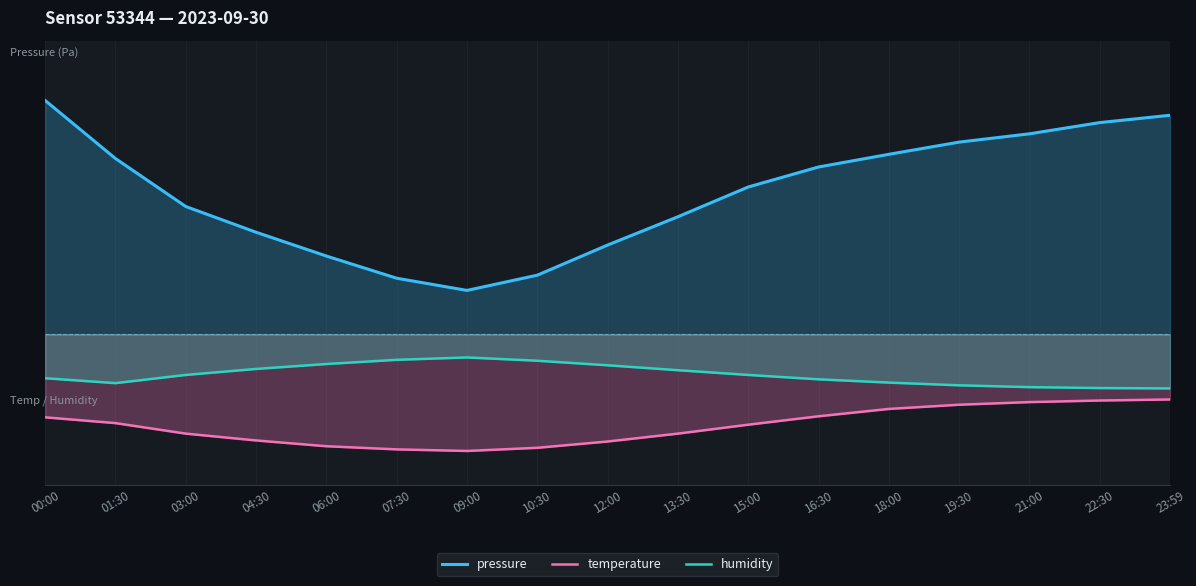

Which series changed the most between 07:30 and 18:00?

pressure